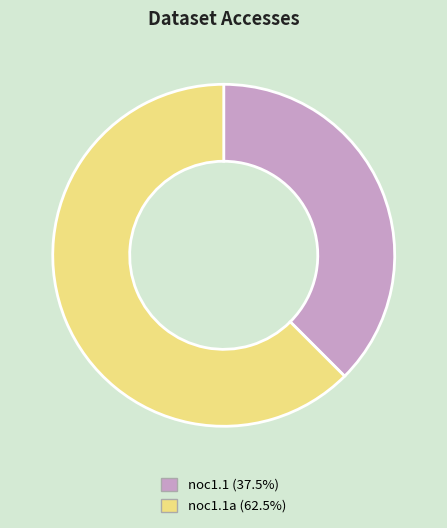

Is there a majority slice in this chart?

Yes